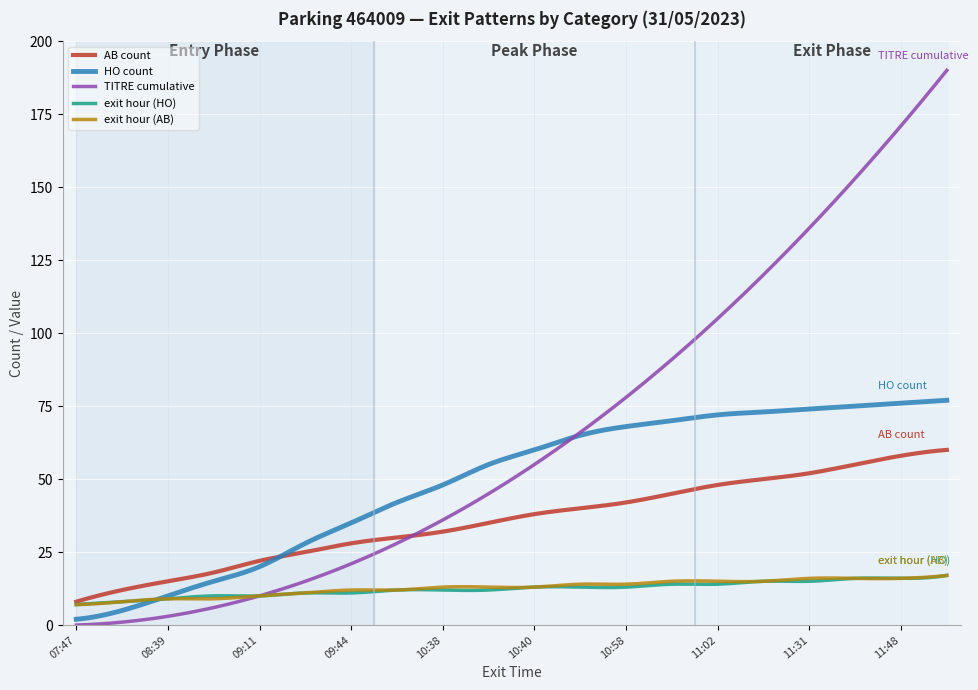

What is the greatest value displayed?

190.0